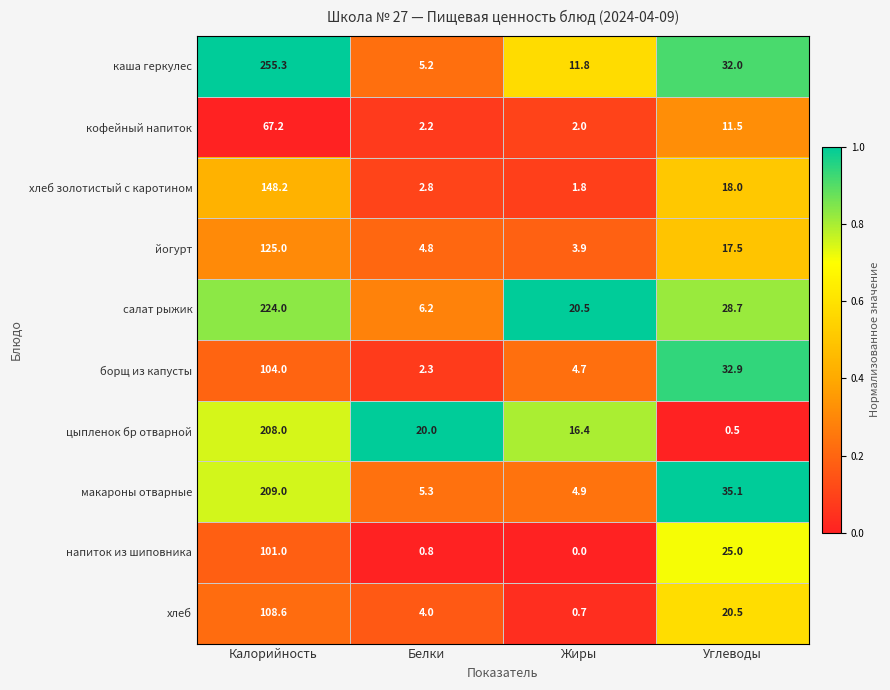

What is the greatest value displayed?

255.3